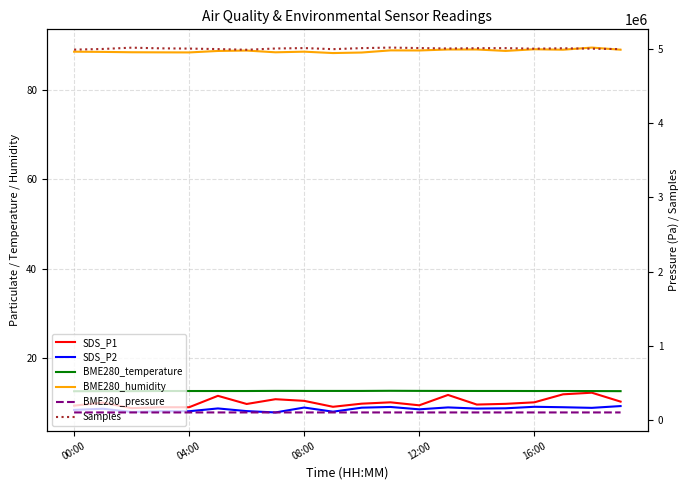

What is the total value across all series at 11?

5118341.5